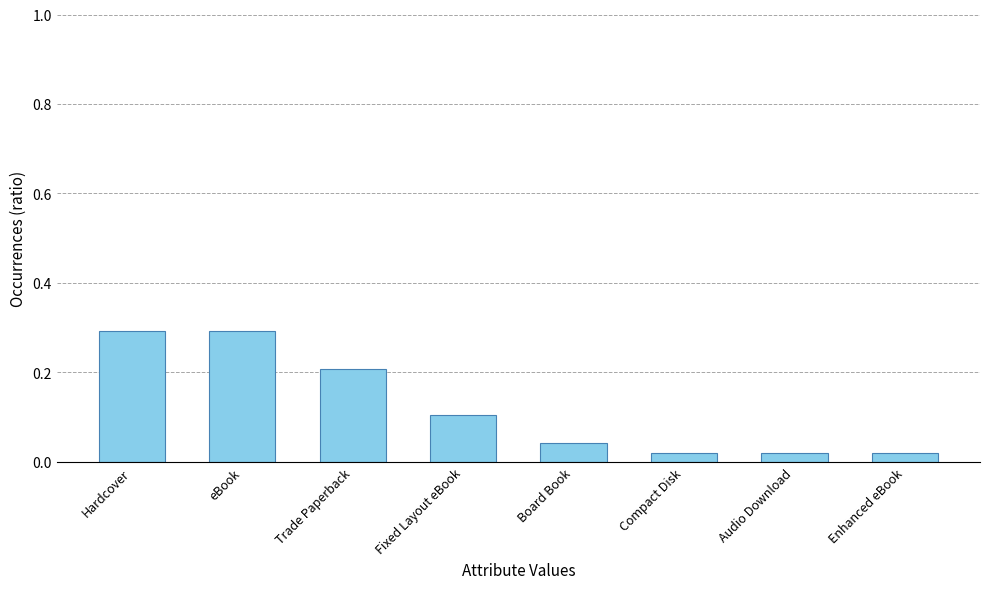

Are the bars grouped side by side (vs. stacked)?

No